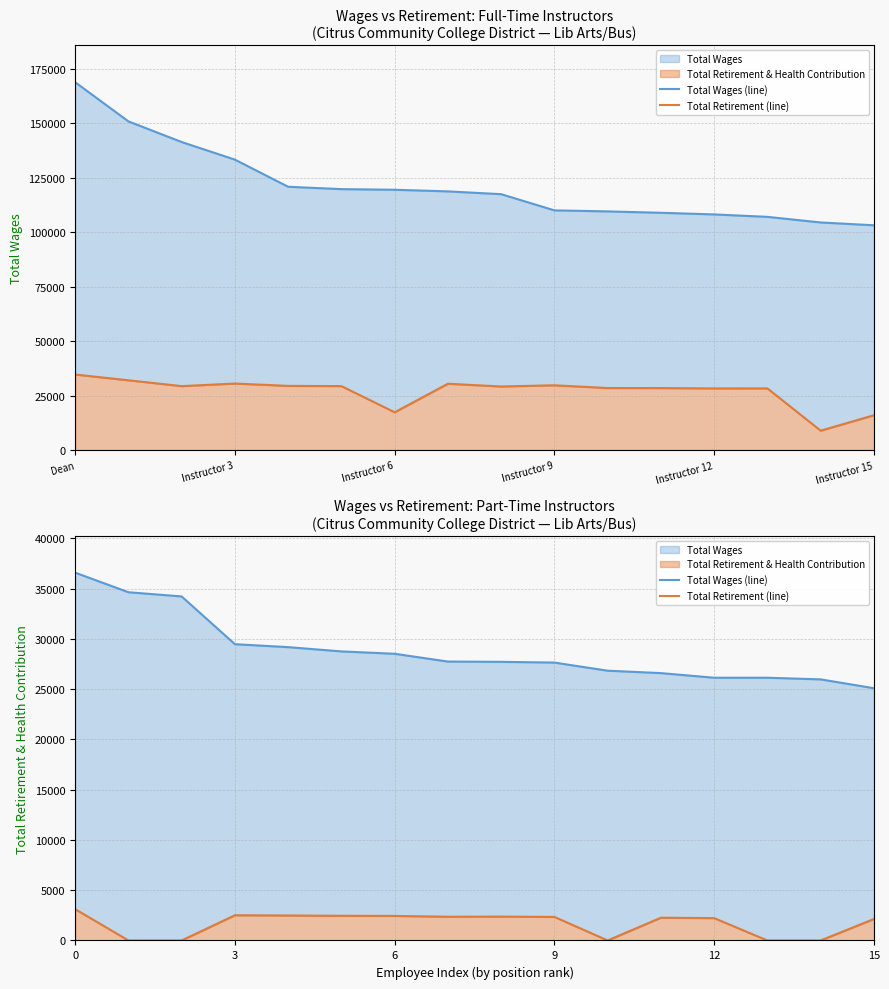

How many categories are shown in the chart?

16